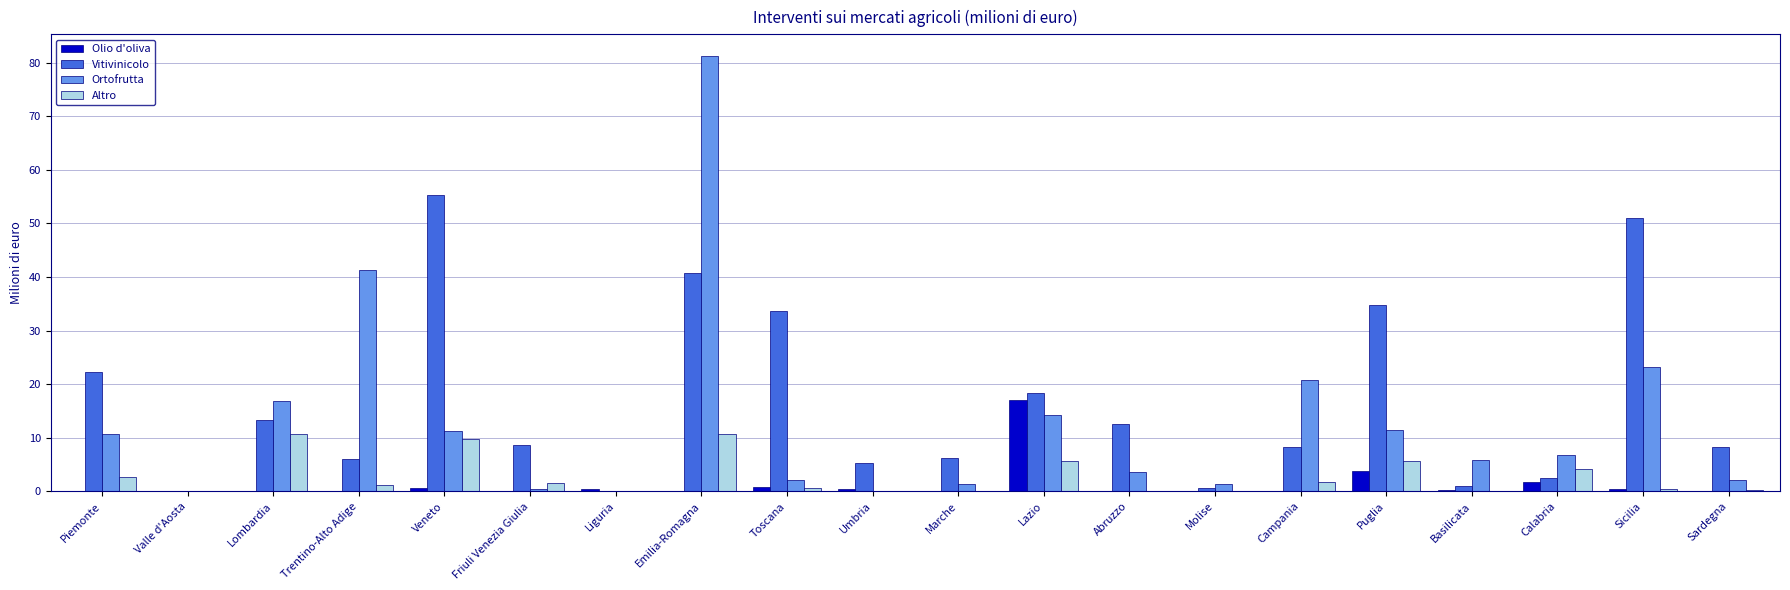

At which label does Olio d'oliva reach its peak?

Lazio